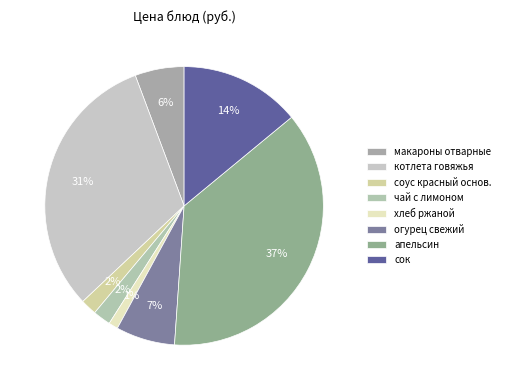

What is the smallest slice in the pie chart?

хлеб ржаной